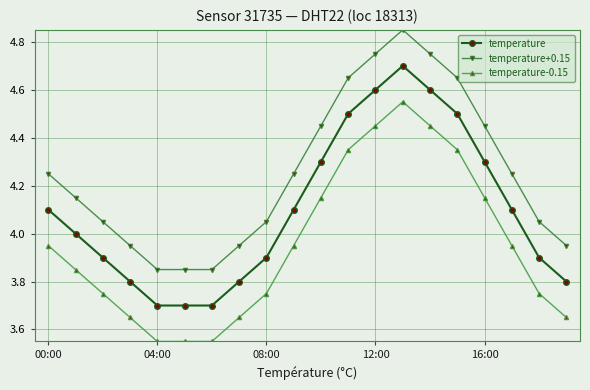

Rank the series by their average value, from lowest to highest.

temperature-0.15, temperature, temperature+0.15